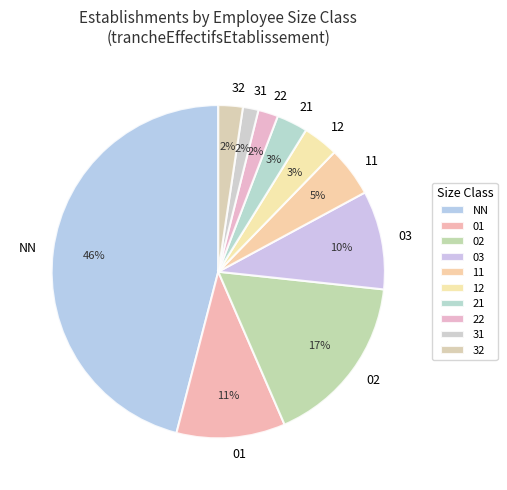

To the nearest percent, what percentage of the pie is NN?

46%